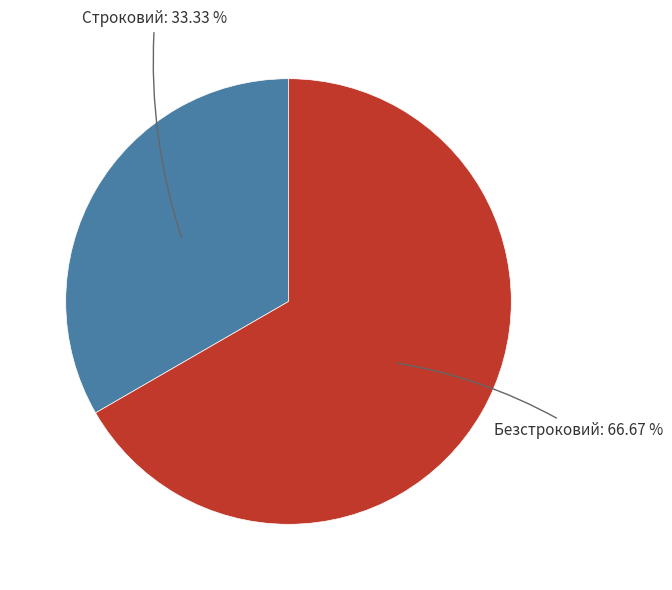

Is there any slice that represents more than half of the pie?

Yes